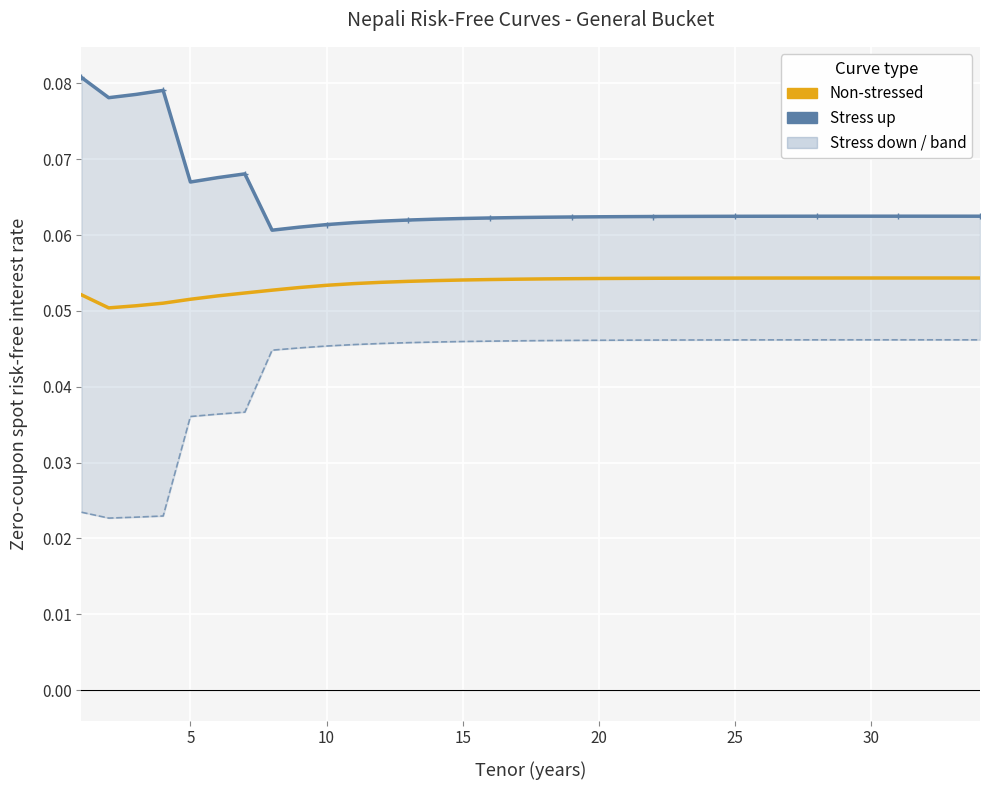

True or false: General non-stressed zero coupon rates and General Stress up zero coupon rates cross at least once.

False